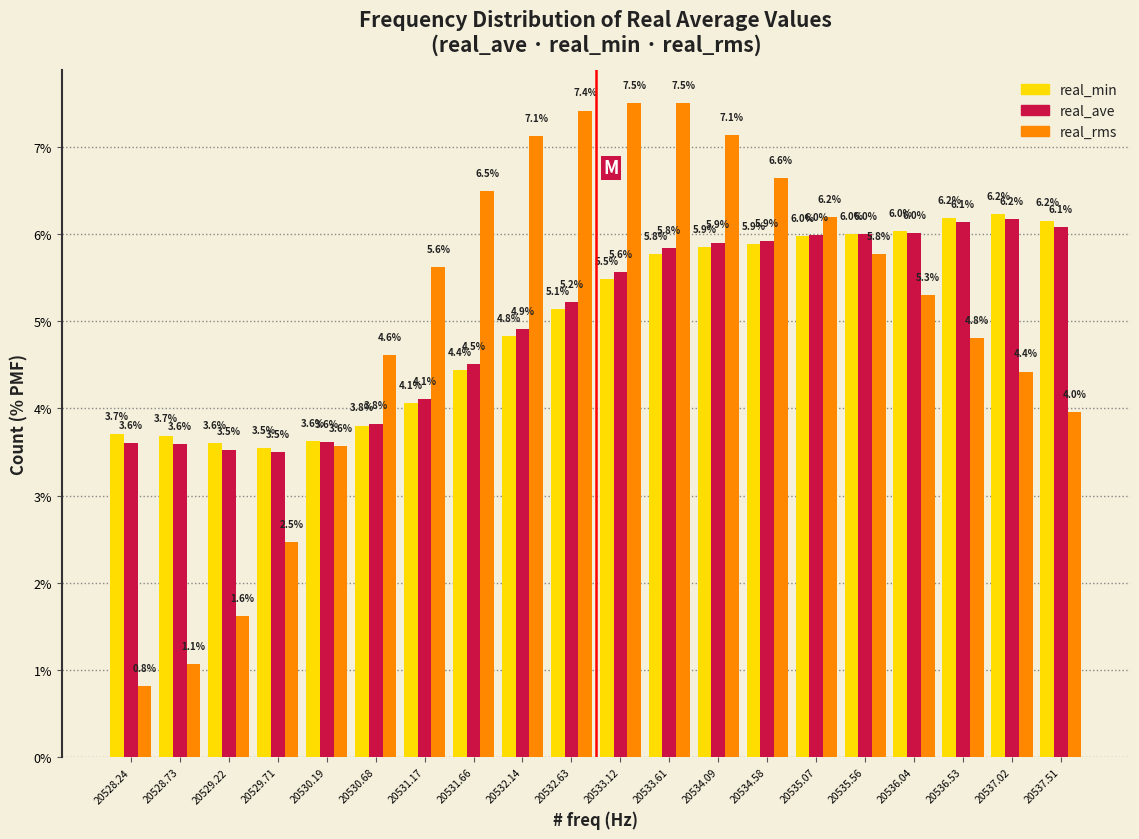

Reading left to right, what are all the values shown in this chart?

real_min: 20528.24=3.7	20528.73=3.7	20529.22=3.6	20529.71=3.5	20530.19=3.6	20530.68=3.8	20531.17=4.1	20531.66=4.4	20532.14=4.8	20532.63=5.1	20533.12=5.5	20533.61=5.8	20534.09=5.9	20534.58=5.9	20535.07=6.0	20535.56=6.0	20536.04=6.0	20536.53=6.2	20537.02=6.2	20537.51=6.2
real_ave: 20528.24=3.6	20528.73=3.6	20529.22=3.5	20529.71=3.5	20530.19=3.6	20530.68=3.8	20531.17=4.1	20531.66=4.5	20532.14=4.9	20532.63=5.2	20533.12=5.6	20533.61=5.8	20534.09=5.9	20534.58=5.9	20535.07=6.0	20535.56=6.0	20536.04=6.0	20536.53=6.1	20537.02=6.2	20537.51=6.1
real_rms: 20528.24=0.8	20528.73=1.1	20529.22=1.6	20529.71=2.5	20530.19=3.6	20530.68=4.6	20531.17=5.6	20531.66=6.5	20532.14=7.1	20532.63=7.4	20533.12=7.5	20533.61=7.5	20534.09=7.1	20534.58=6.6	20535.07=6.2	20535.56=5.8	20536.04=5.3	20536.53=4.8	20537.02=4.4	20537.51=4.0